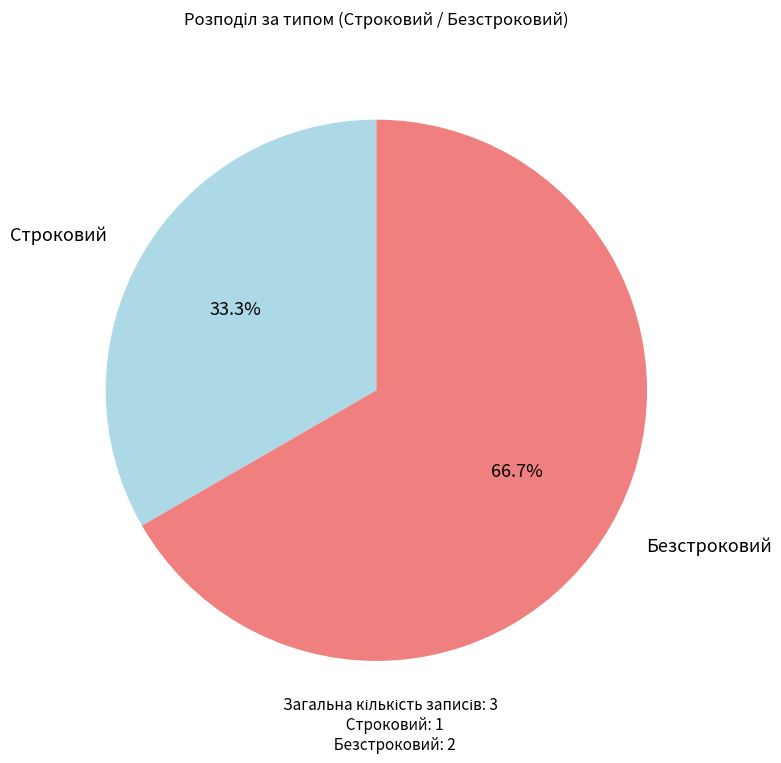

Is there a majority slice in this chart?

Yes